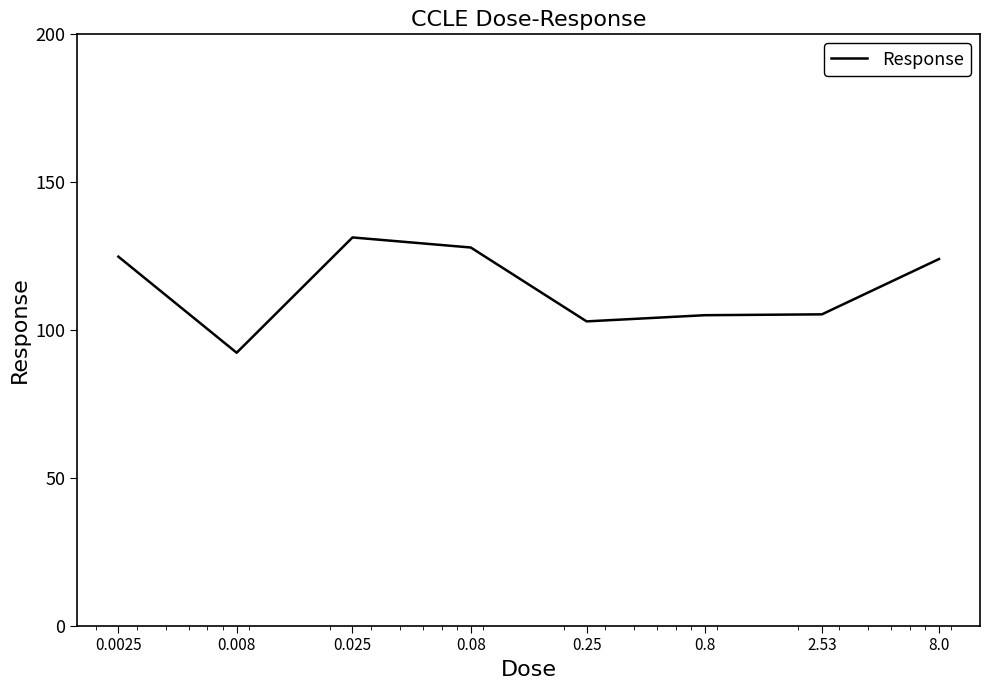

What is the sum of all values?

913.5